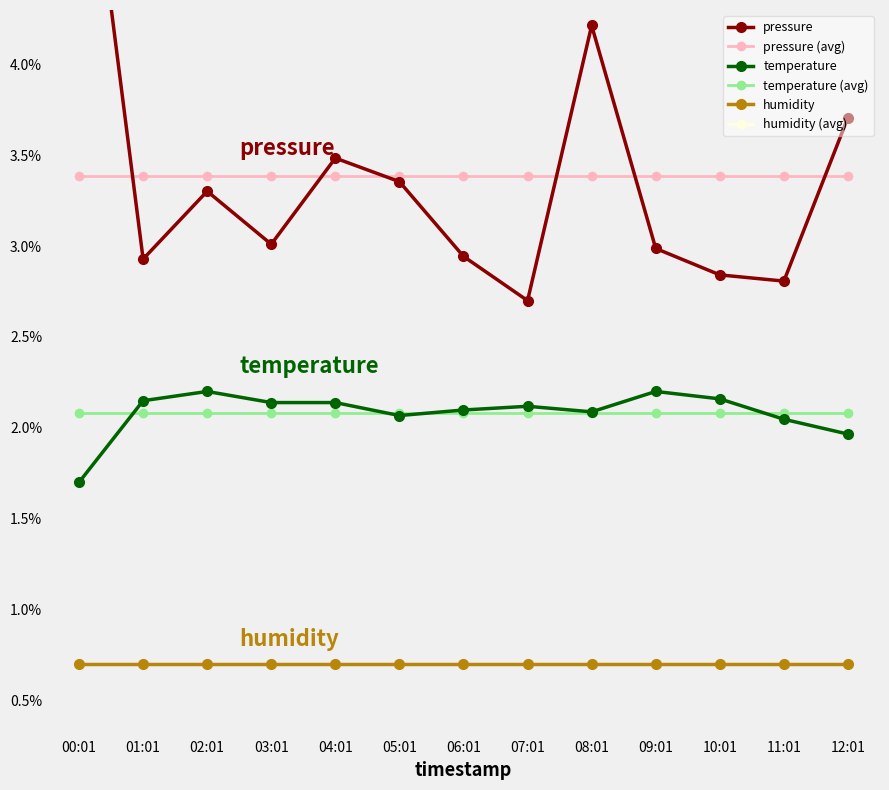

True or false: temperature and pressure (avg) cross at least once.

False